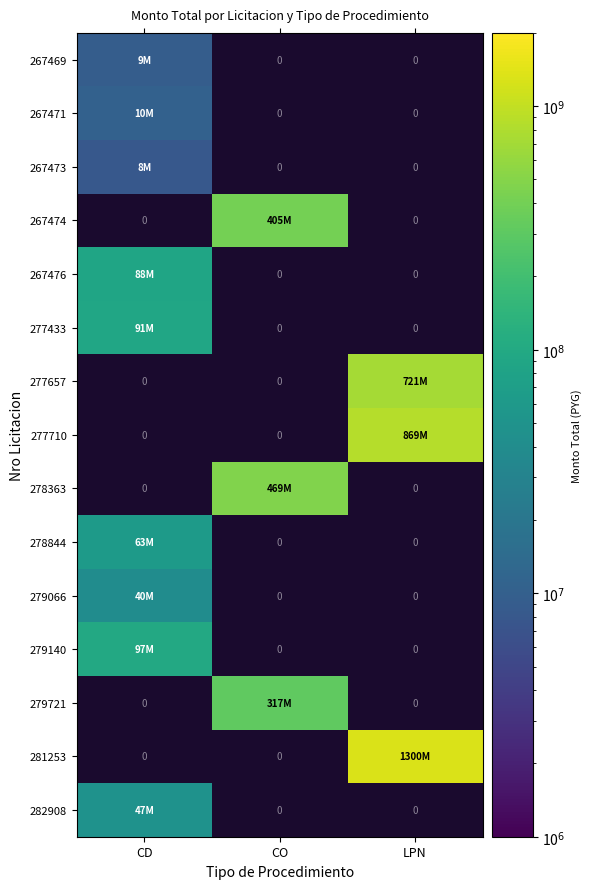

Which category has the lowest value across all series?

CD